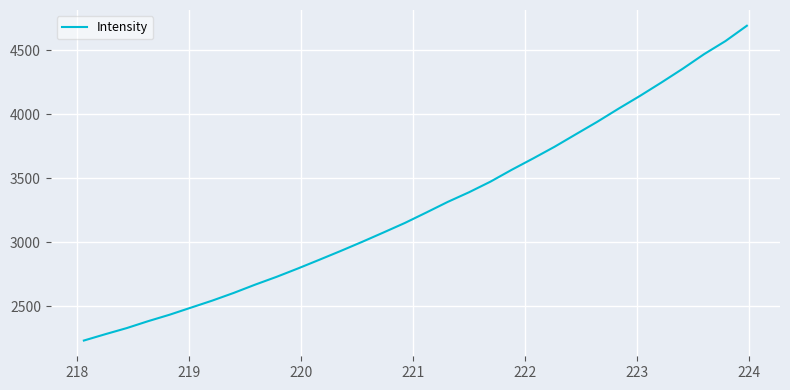

What is the difference between the maximum and minimum values?

2460.0